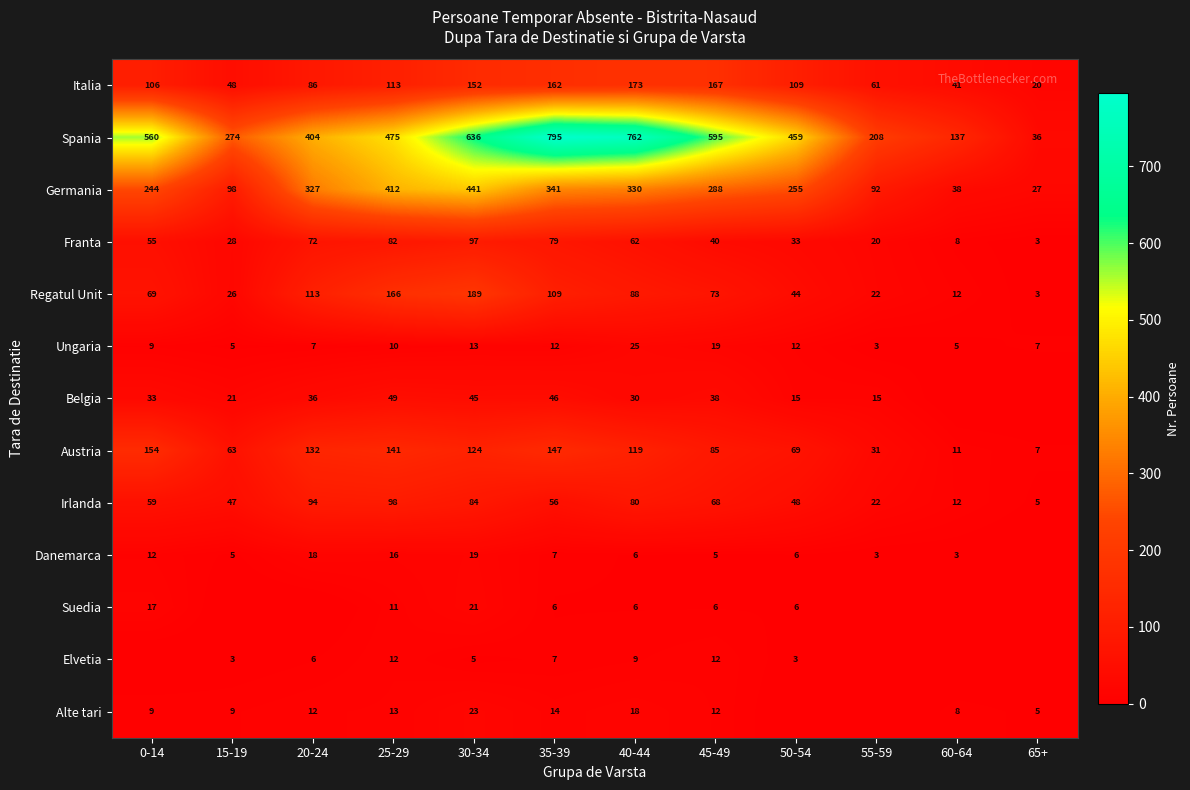

Read the Italia value at 60-64.

41